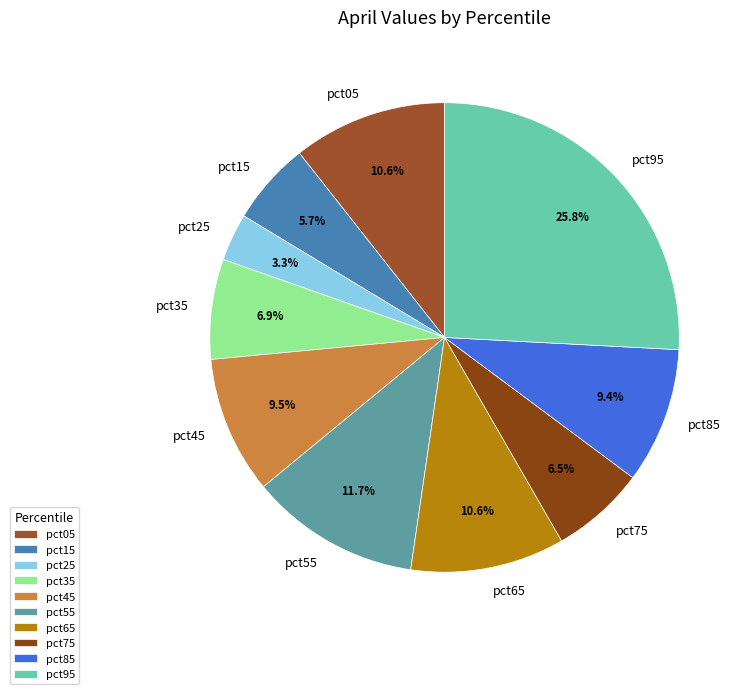

Does pct35 account for over 50% of the chart?

No